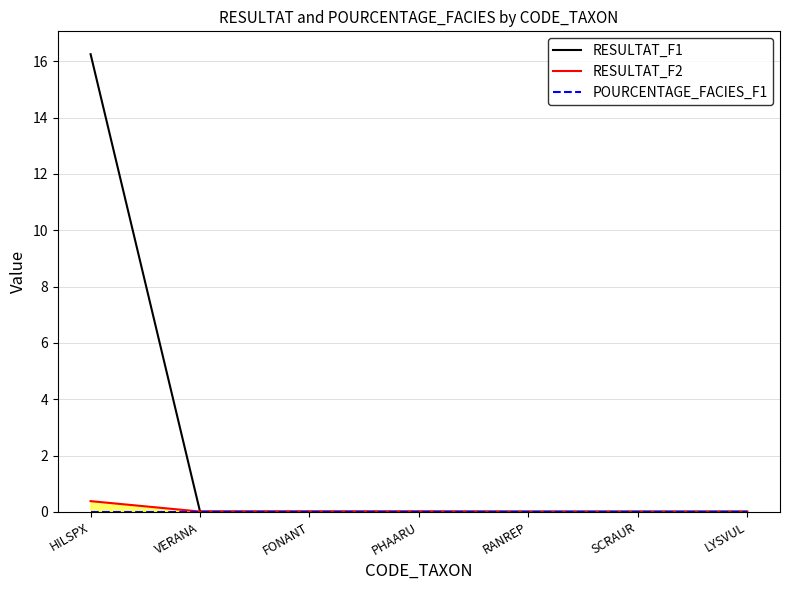

The RESULTAT_F2 series shows 0.0 at VERANA. True or false?

False